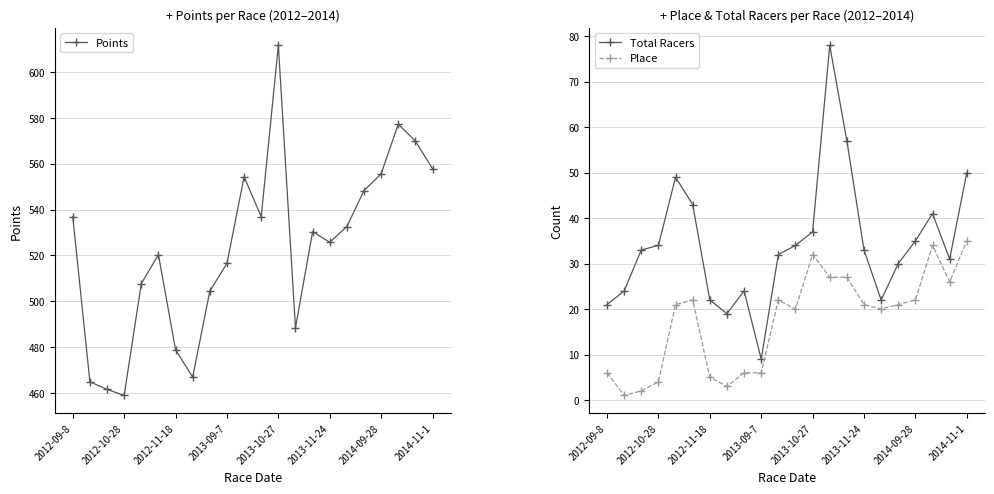

How many data points in Place are above 21?

9